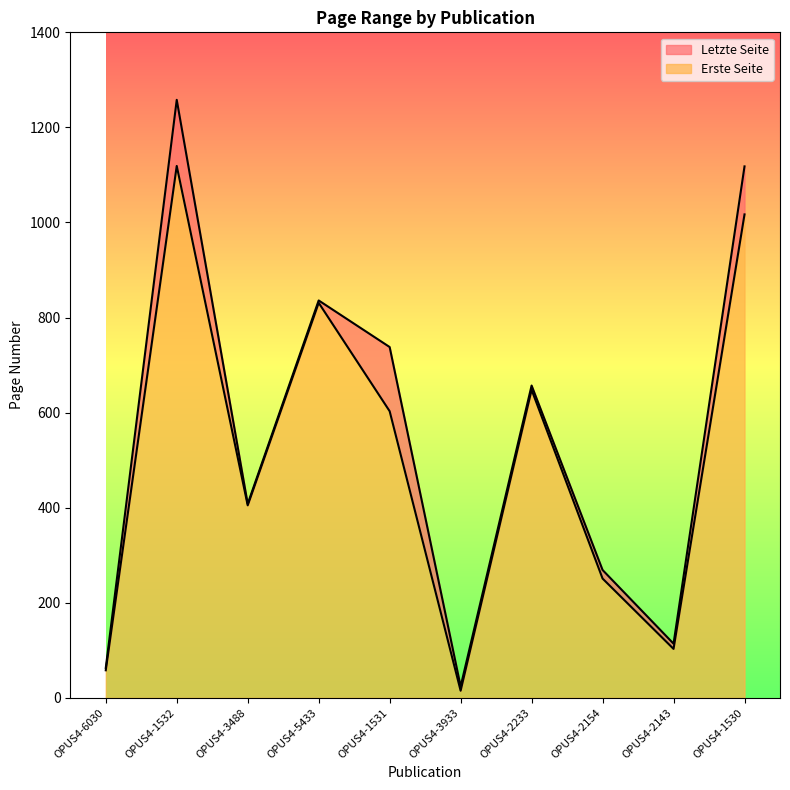

Reading left to right, transcribe all the data shown in this chart.

Erste Seite: OPUS4-6030=58	OPUS4-1532=1119	OPUS4-3488=405	OPUS4-5433=831	OPUS4-1531=603	OPUS4-3933=15	OPUS4-2233=648	OPUS4-2154=251	OPUS4-2143=103	OPUS4-1530=1017
Letzte Seite: OPUS4-6030=63	OPUS4-1532=1258	OPUS4-3488=408	OPUS4-5433=836	OPUS4-1531=738	OPUS4-3933=24	OPUS4-2233=657	OPUS4-2154=269	OPUS4-2143=114	OPUS4-1530=1118